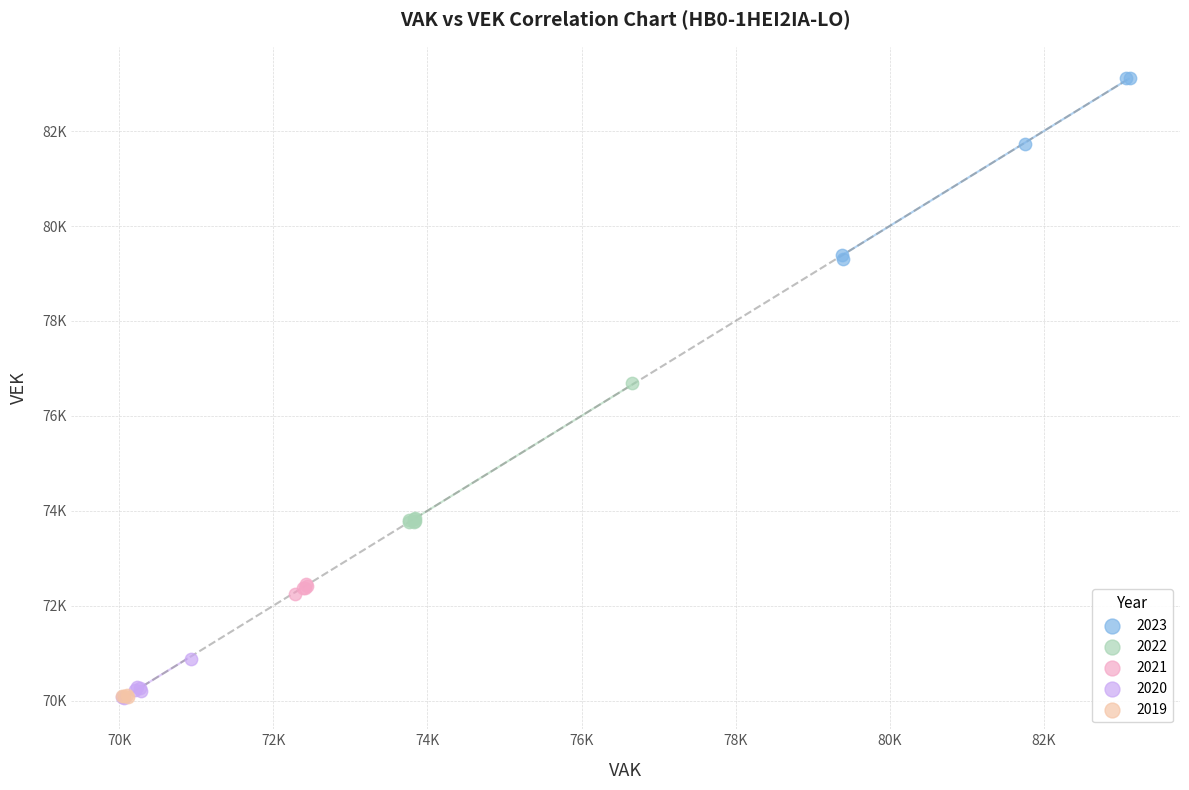

What are all the series names shown in the legend?

2023, 2022, 2021, 2020, 2019